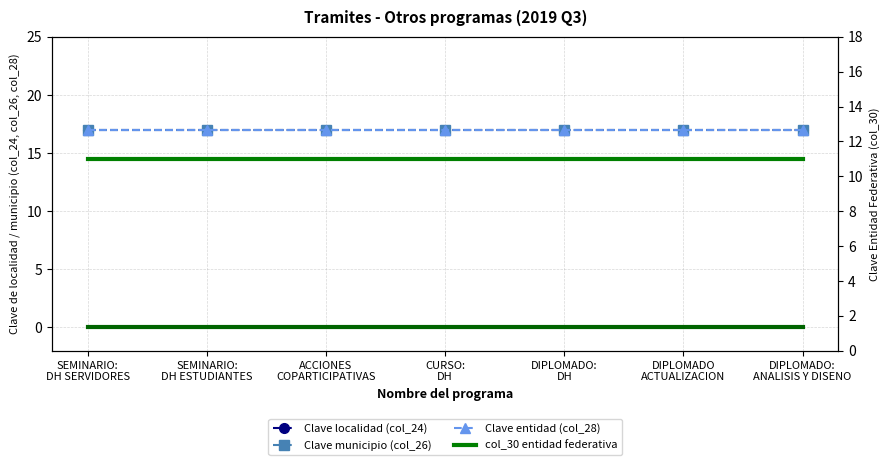

Which category has the lowest value in the Clave localidad (col_24) series?

SEMINARIO:
DH SERVIDORES